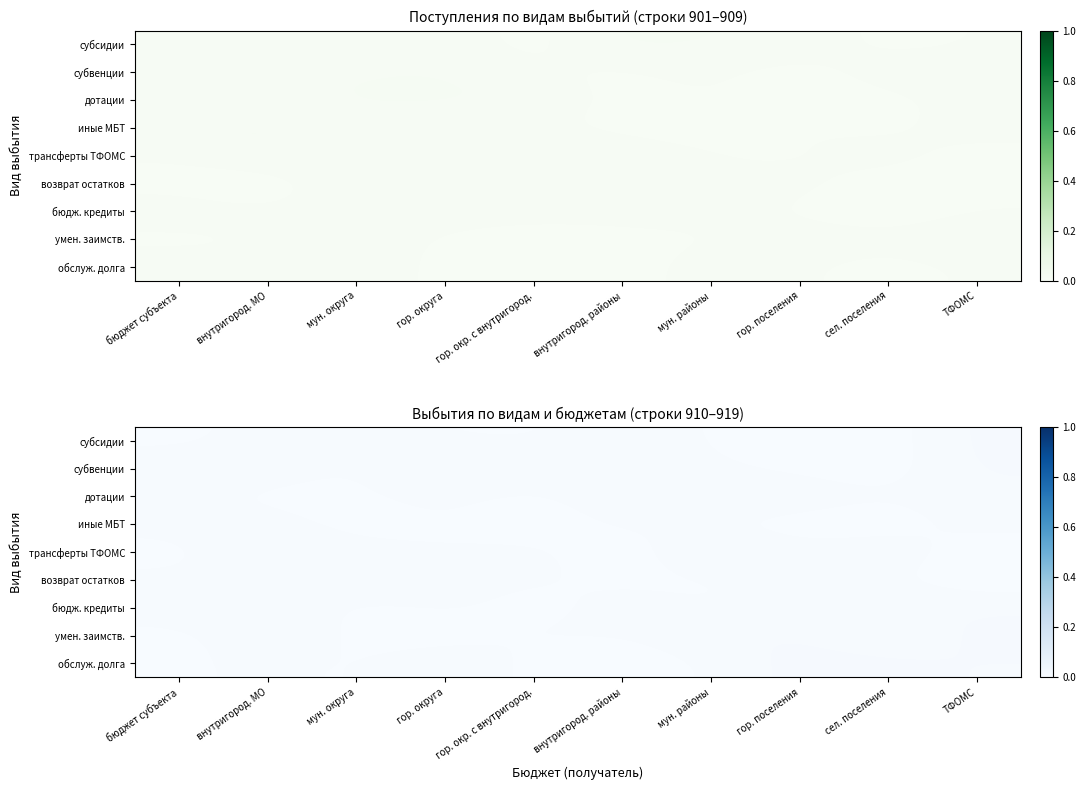

Is it true that умен. заимств. equals 0.0 at гор. окр. с внутригород.?

False